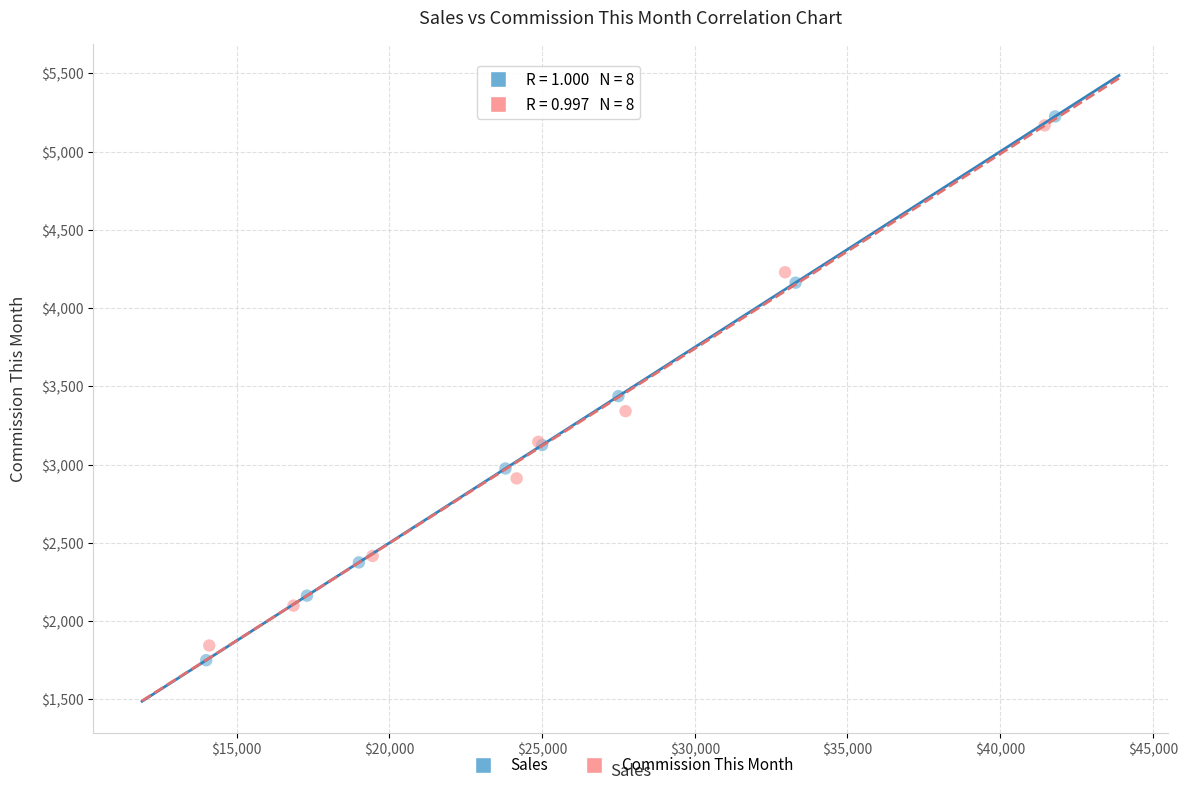

What are all the series names shown in the legend?

Sales, Commission This Month